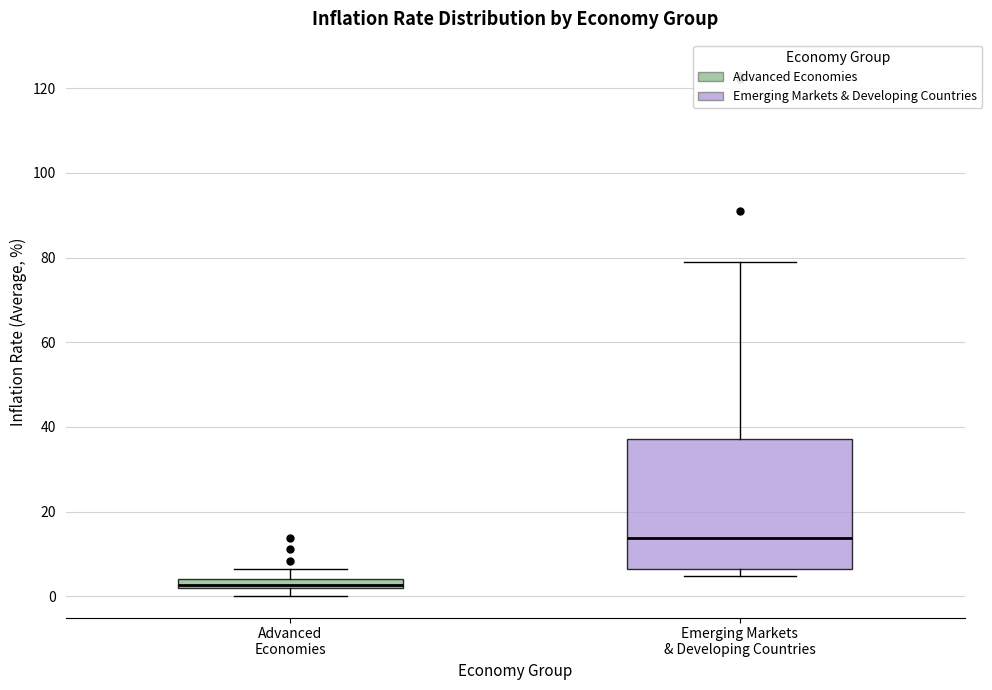

Which box's median line is the lowest?

Advanced Economies